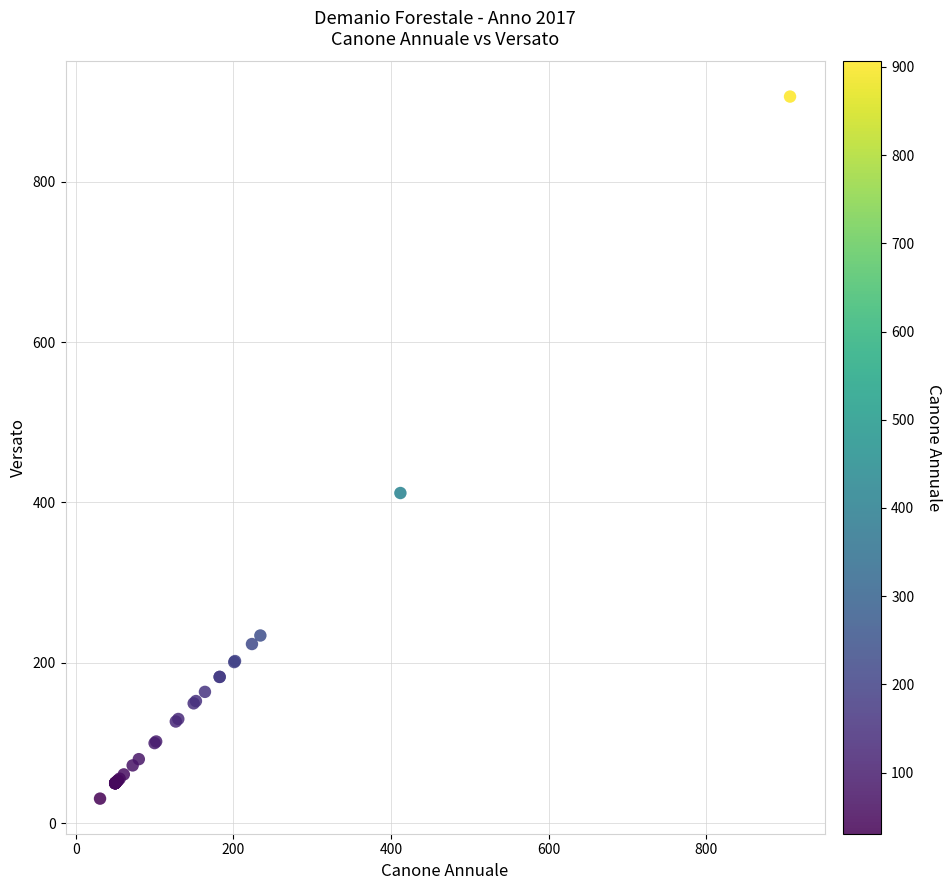

What Y value in the scatter plot is closest to 468?

411.8